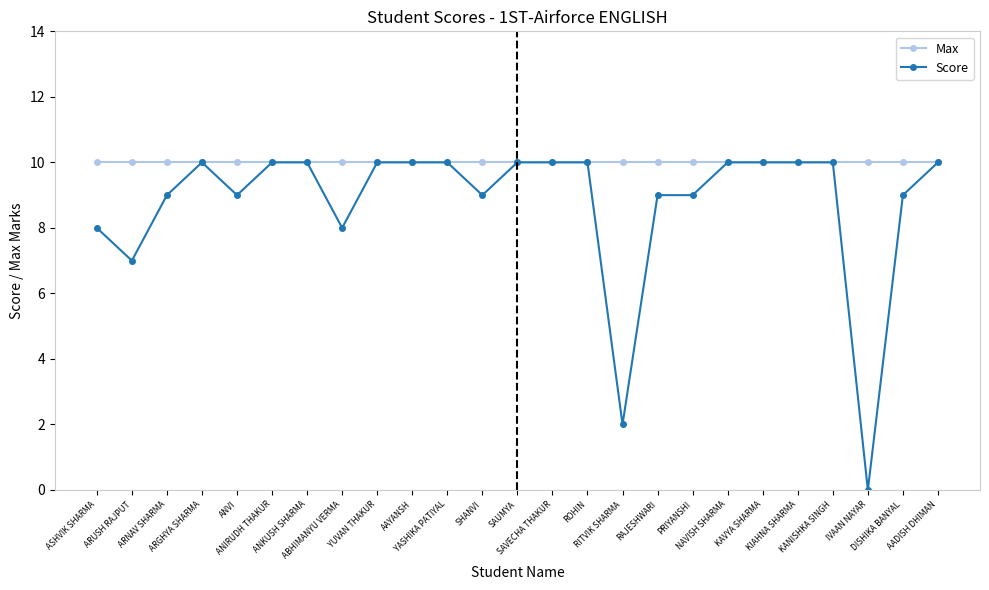

What is the maximum value for Max?

10